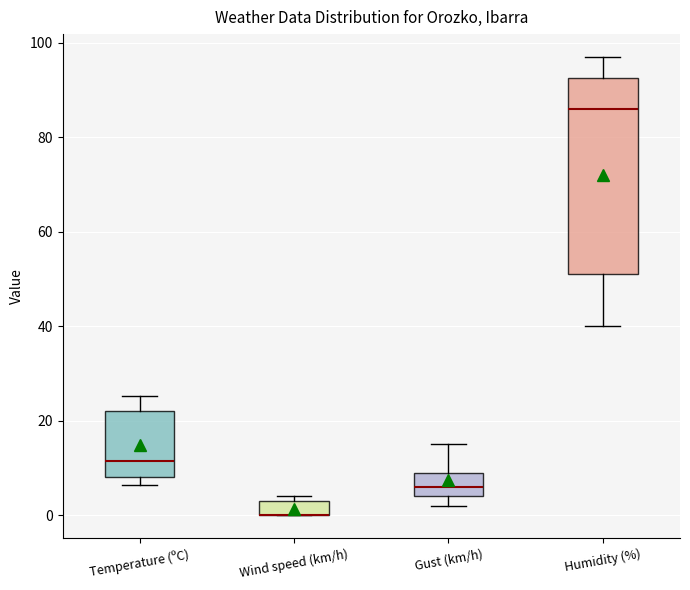

Reading left to right, read every box against the y-axis: the position of its median line, the range the box covers, and the ends of its whiskers. The values are not printed on the chart, so give them approximately, as read against the axis.

Temperature (ºC): median 12, box 8 to 22, whiskers 6 to 26
Wind speed (km/h): median 0 (drawn on the box's lower edge), box 0 to 4, whiskers 0 to 4 (just above the box's upper edge)
Gust (km/h): median 6, box 4 to 10, whiskers 2 to 16
Humidity (%): median 86, box 52 to 92, whiskers 40 to 98